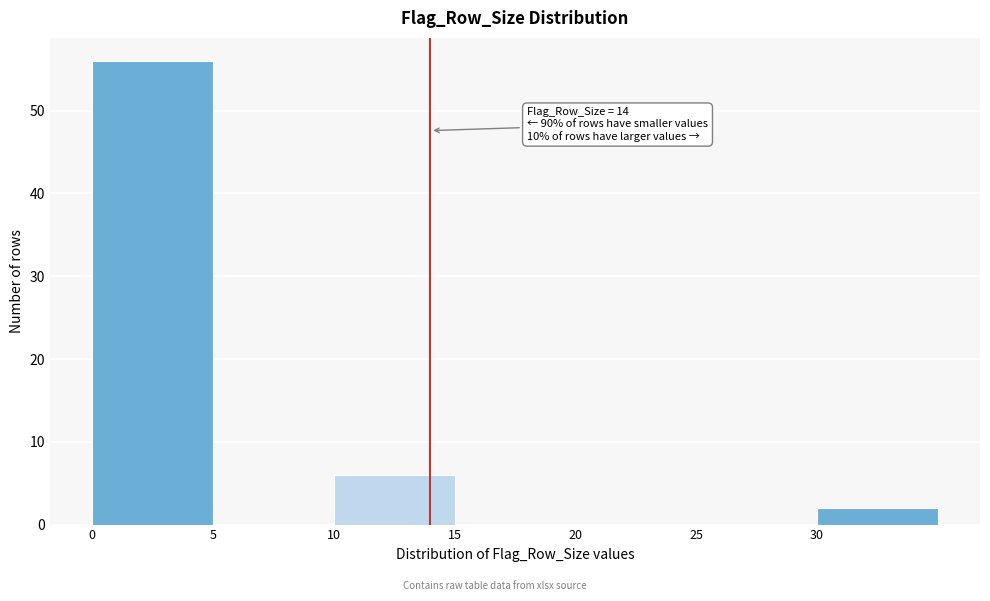

Which range on the x-axis has the tallest bar?

0 to 5